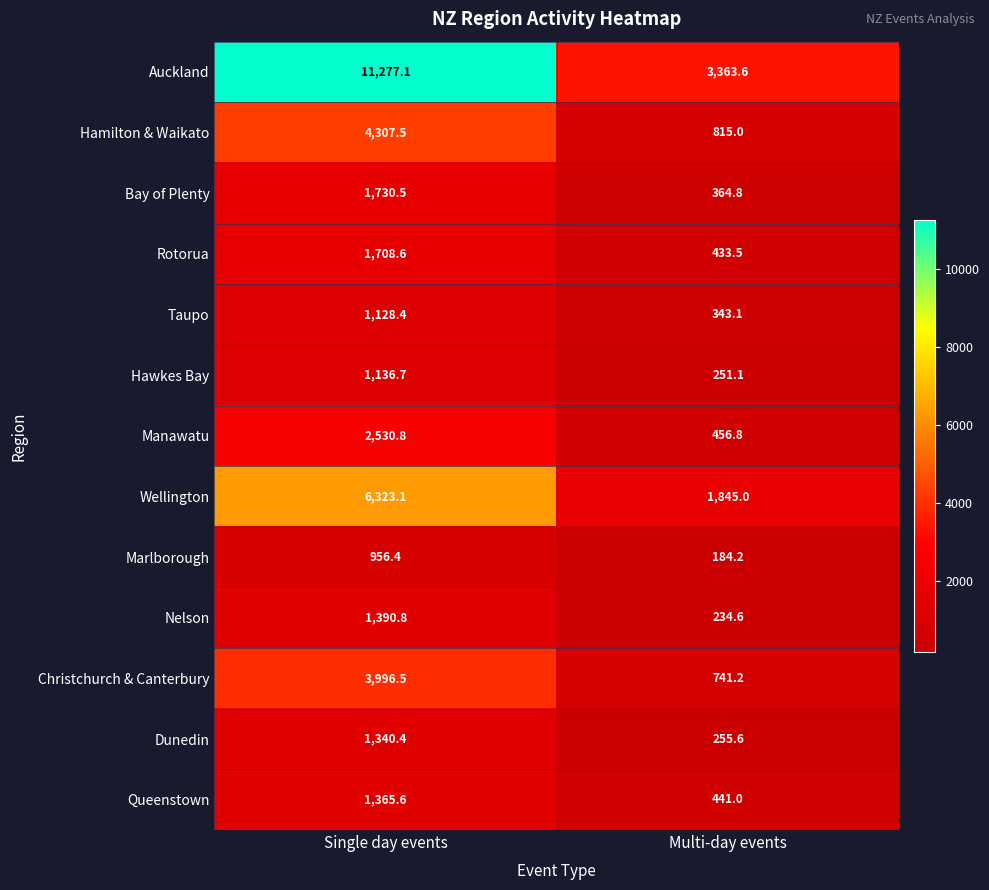

Reading left to right, transcribe all the data shown in this chart.

Auckland: 11277.1	3363.6
Hamilton & Waikato: 4307.5	815.0
Bay of Plenty: 1730.5	364.8
Rotorua: 1708.6	433.5
Taupo: 1128.4	343.1
Hawkes Bay: 1136.7	251.1
Manawatu: 2530.8	456.8
Wellington: 6323.1	1845.0
Marlborough: 956.4	184.2
Nelson: 1390.8	234.6
Christchurch & Canterbury: 3996.5	741.2
Dunedin: 1340.4	255.6
Queenstown: 1365.6	441.0